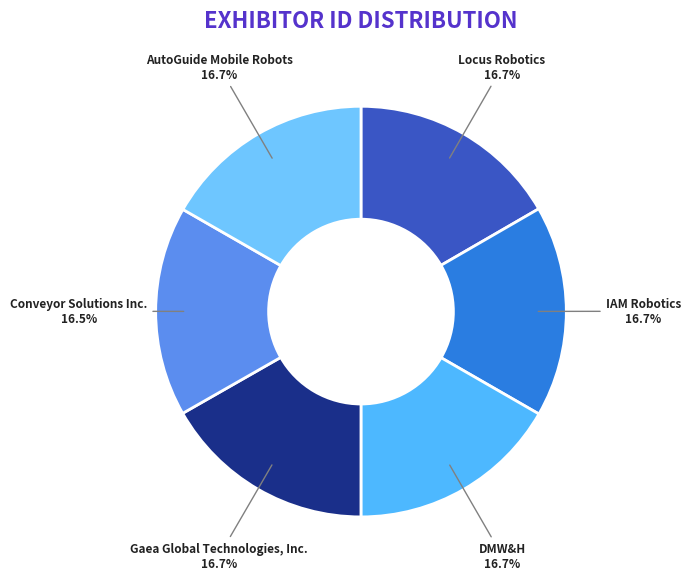

To the nearest percent, what portion does IAM Robotics represent?

17%